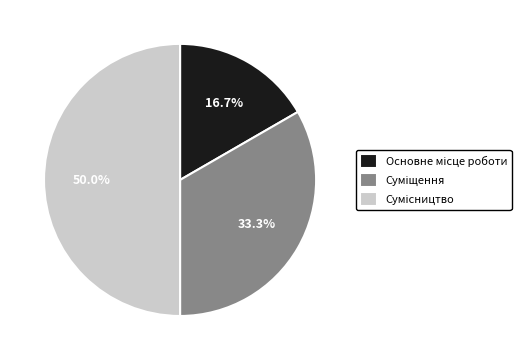

Does Основне місце роботи represent more than half of the total?

No